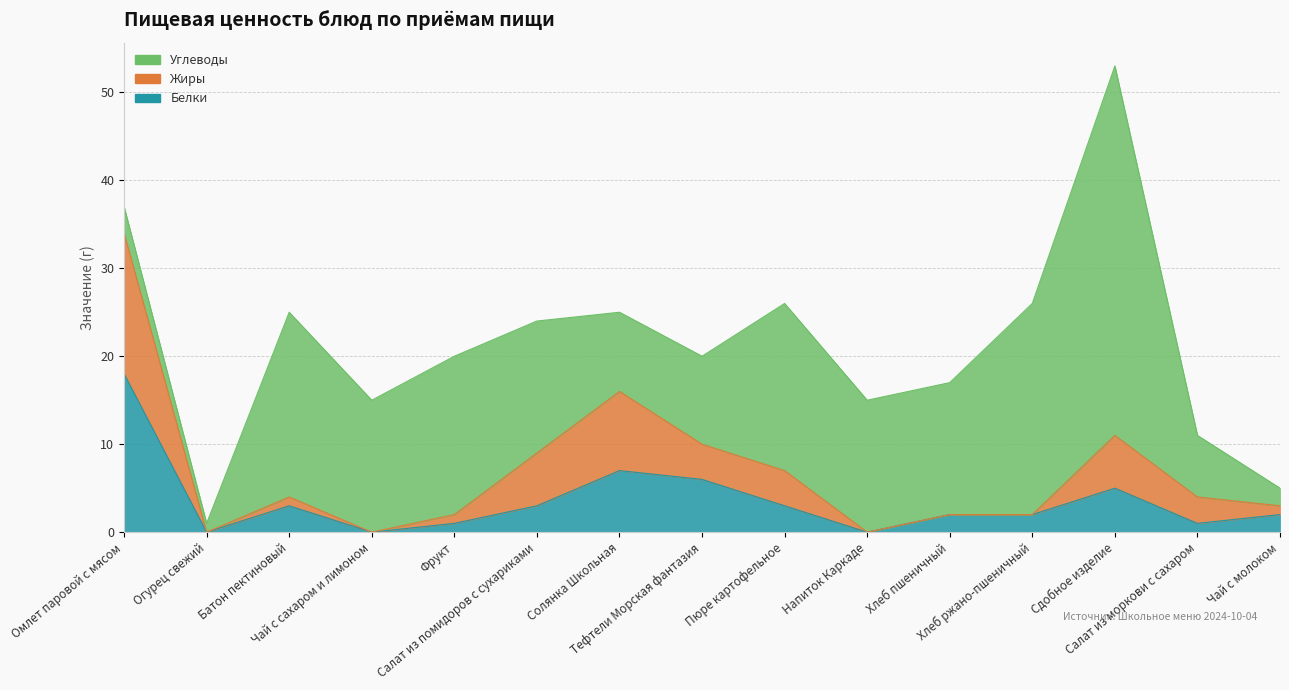

The value of Белки at Омлет паровой с мясом is 18. True or false?

True